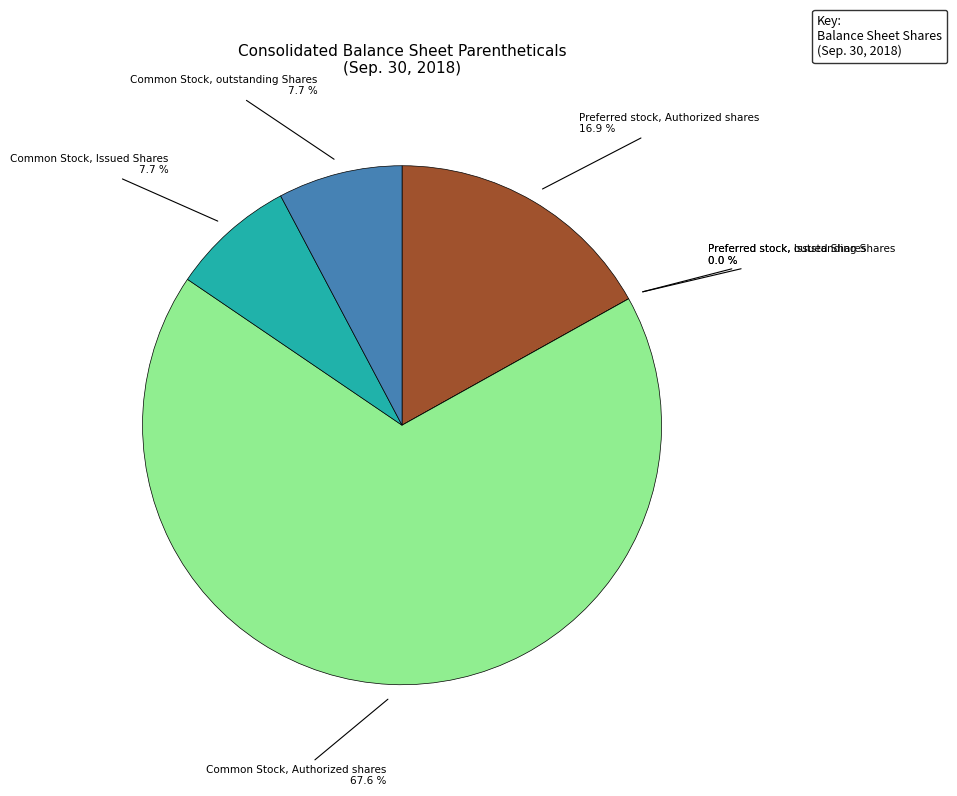

How much of the chart is everything except Preferred stock, Authorized shares?

83.1%